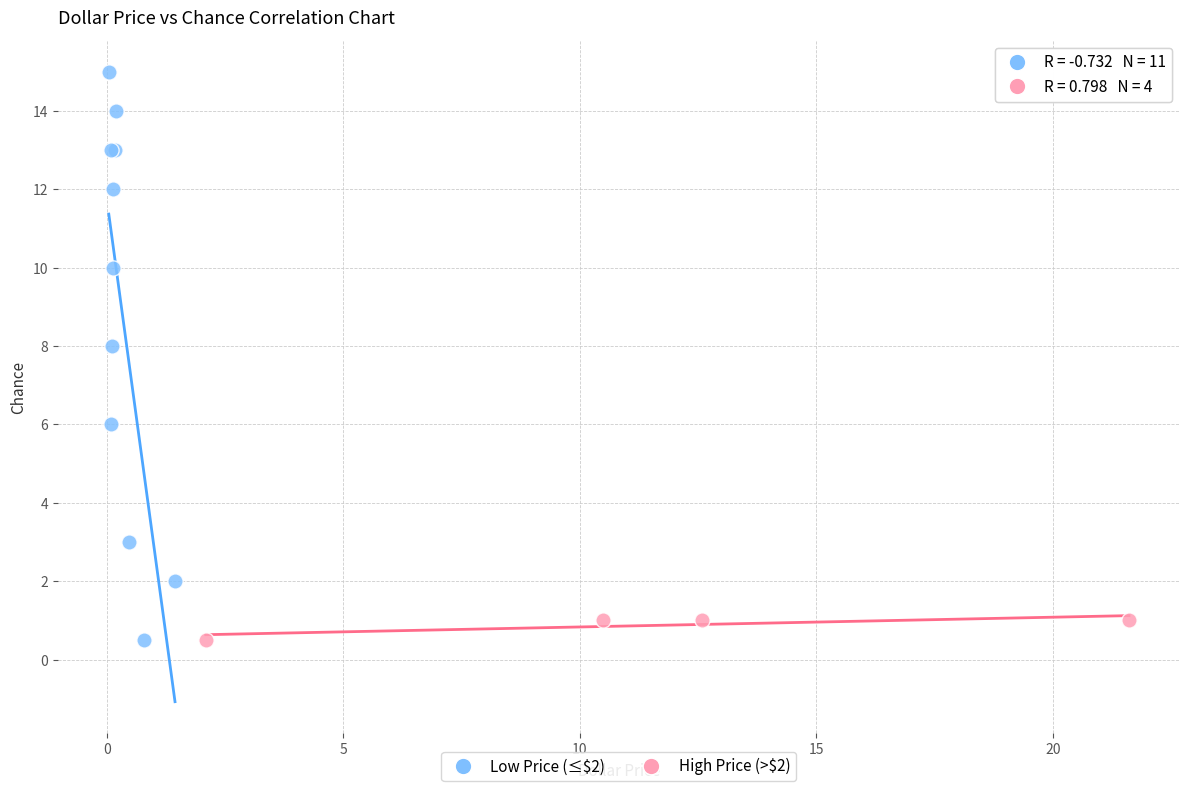

Which series has the widest spread of Y values?

Low Price (≤$2)